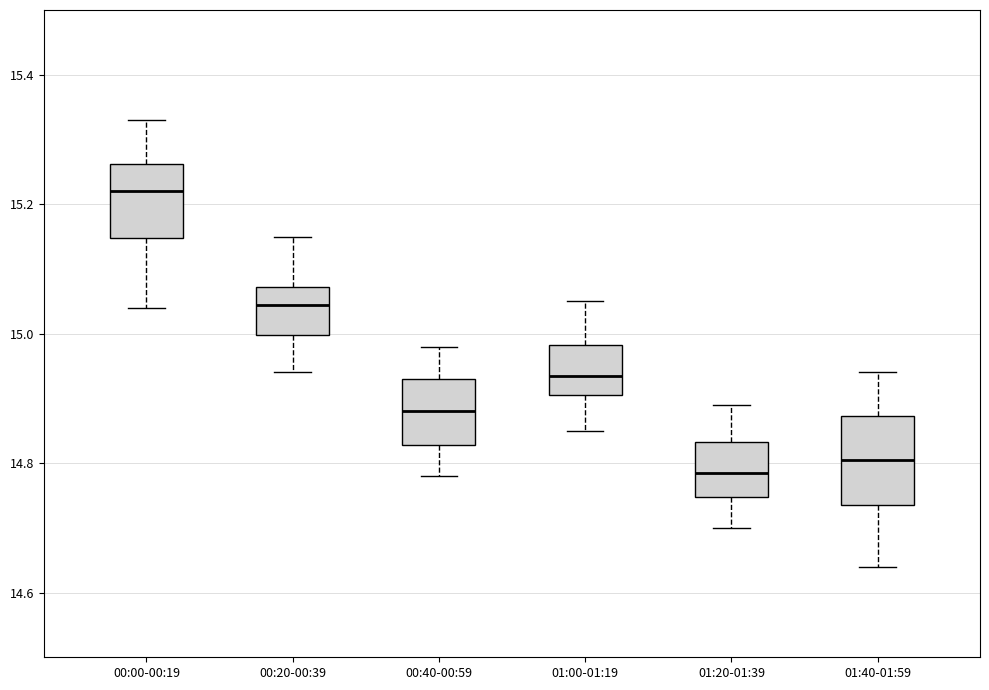

Where does the median line of the box for 00:00-00:19 sit on the y-axis? The values are not printed on the chart, so give them approximately, as read against the axis.

15.22